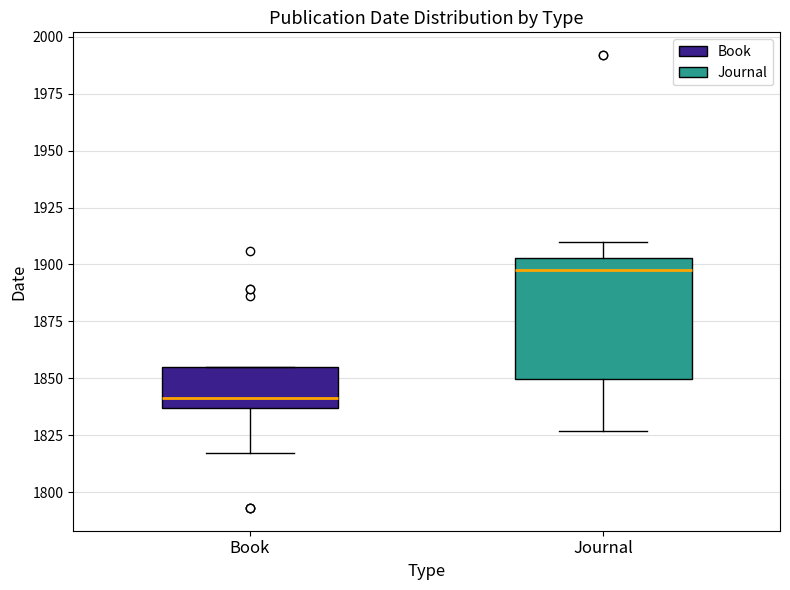

Reading left to right, transcribe this box plot: for each box, give where its median line is, the range the box spans, and where its two whiskers end, as read against the y-axis. The values are not printed on the chart, so give them approximately, as read against the axis.

Book: median 1840, box 1835 to 1855, whiskers 1815 to 1855
Journal: median 1900, box 1850 to 1905, whiskers 1825 to 1910